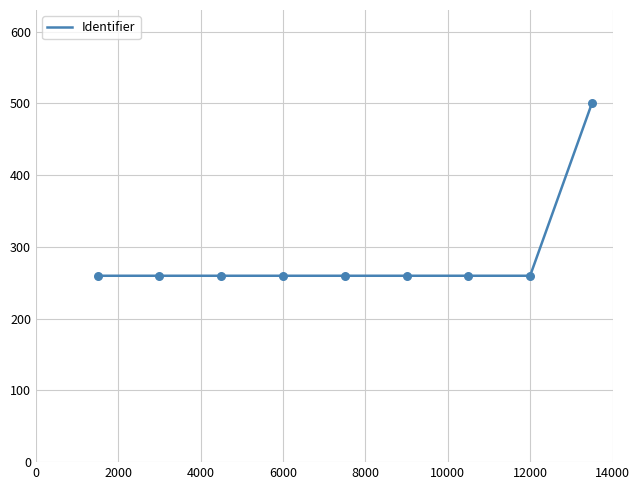

What is the maximum value shown in the chart?

500.0